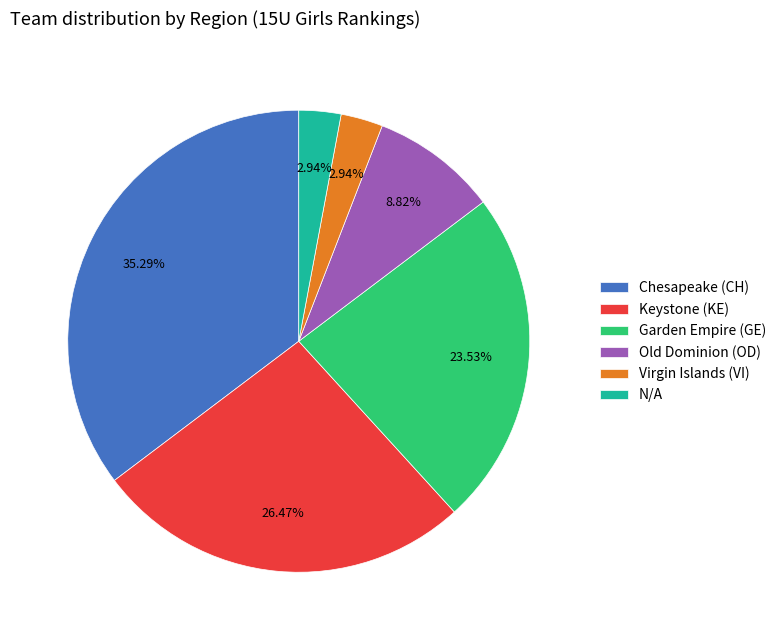

What percentage is the Old Dominion (OD) slice, to the nearest percent?

9%